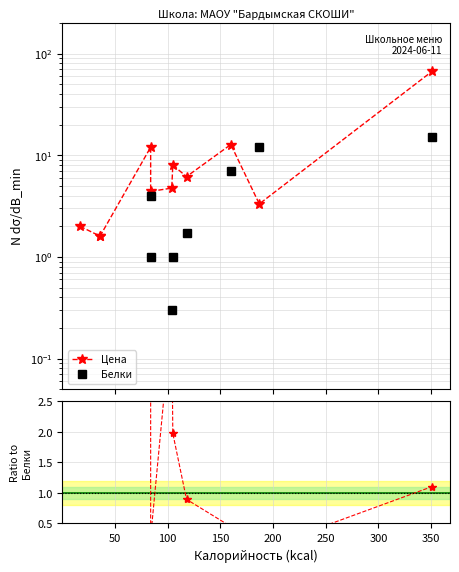

Does the chart have visible grid lines?

Yes